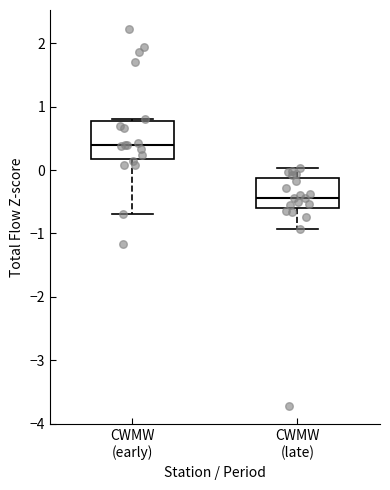

Reading left to right, read every box against the y-axis: the position of its median line, the range the box covers, and the ends of its whiskers. The values are not printed on the chart, so give them approximately, as read against the axis.

CWMW (early): median 0.4, box 0.2 to 0.8, whiskers -0.7 to 0.8
CWMW (late): median -0.4, box -0.6 to -0.1, whiskers -0.9 to 0.0